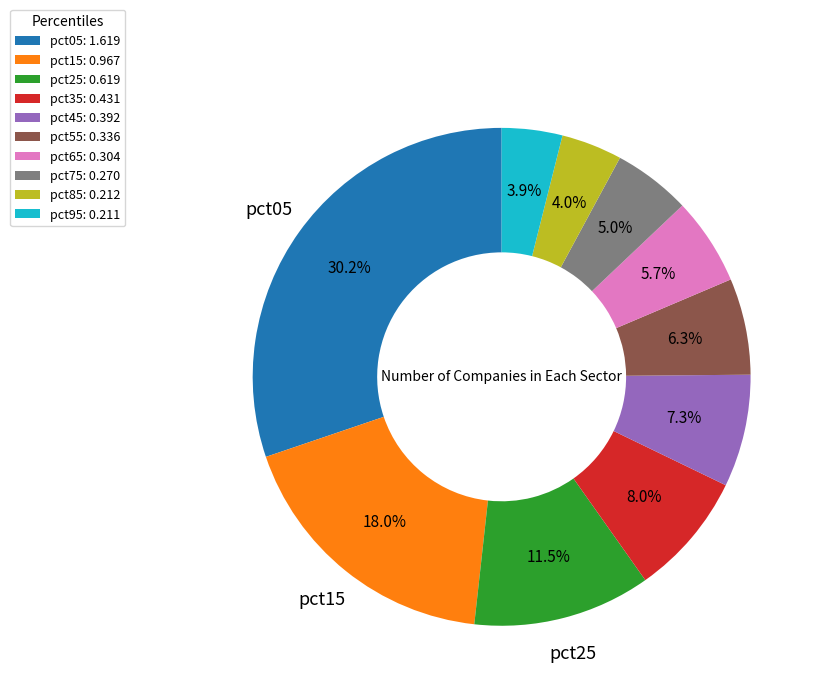

How many segments does this pie chart have?

10